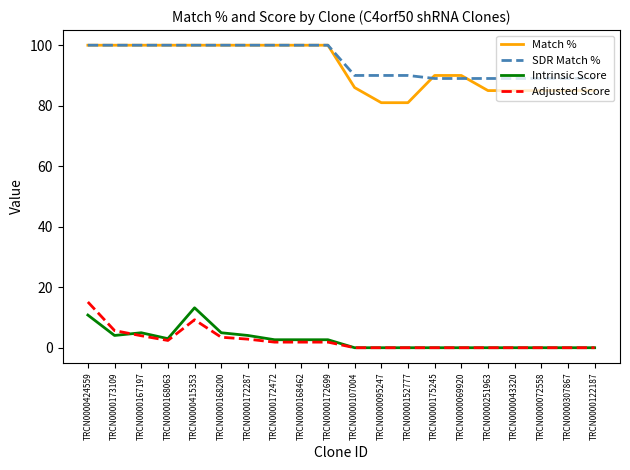

Is it true that Adjusted Score equals 6.3 at TRCN0000122187?

False